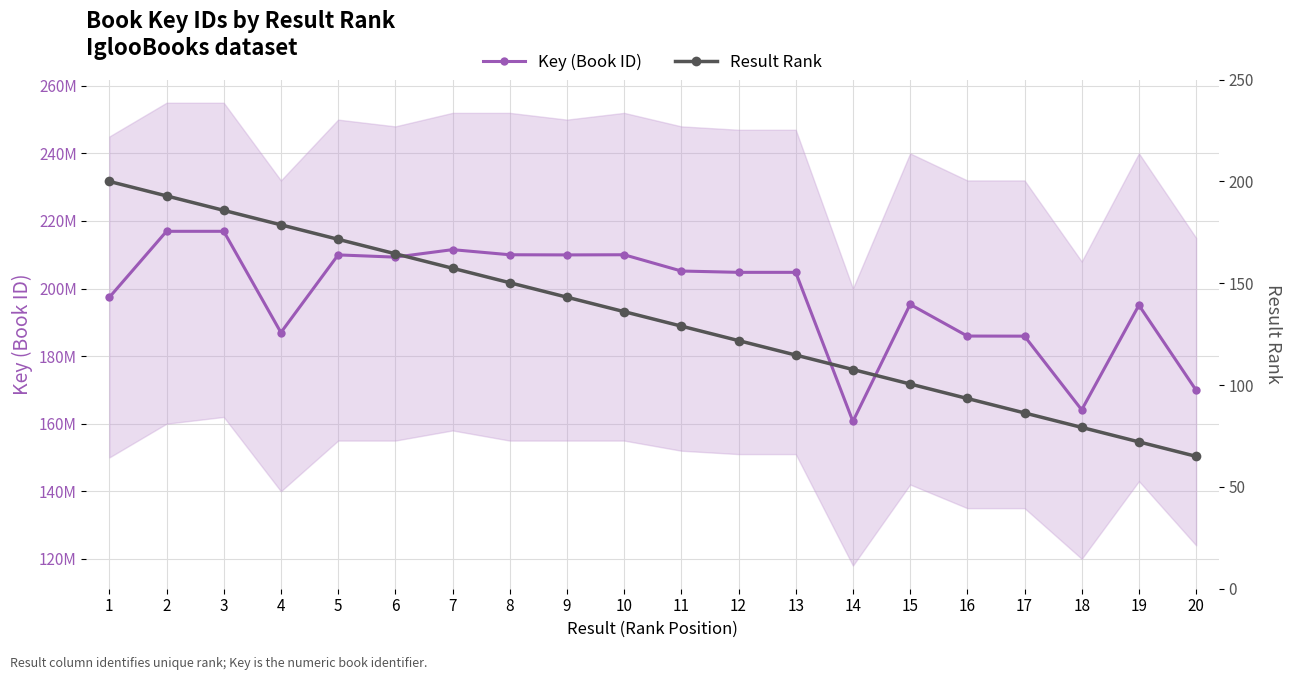

Rank the series at 16 from lowest to highest value.

Result Rank, Key (Book ID)